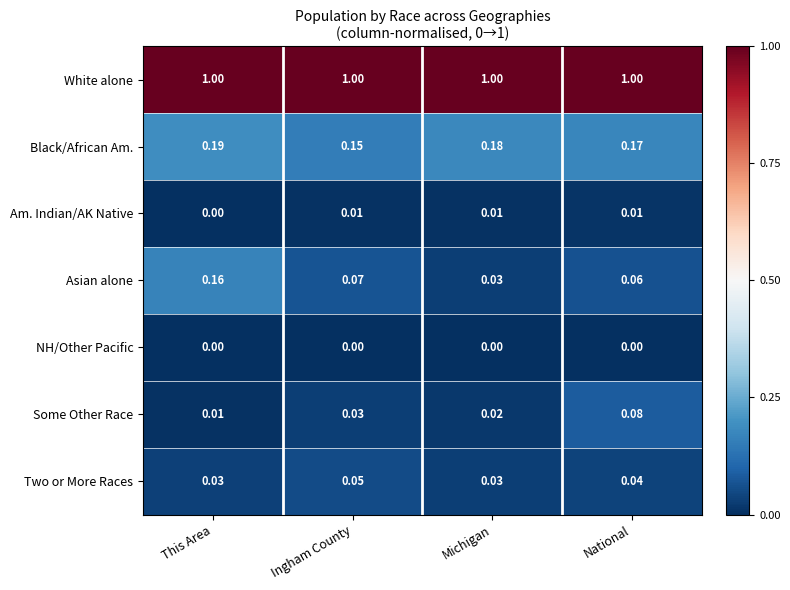

Rank the series by their maximum value, from lowest to highest.

NH/Other Pacific, Am. Indian/AK Native, Two or More Races, Some Other Race, Asian alone, Black/African Am., White alone